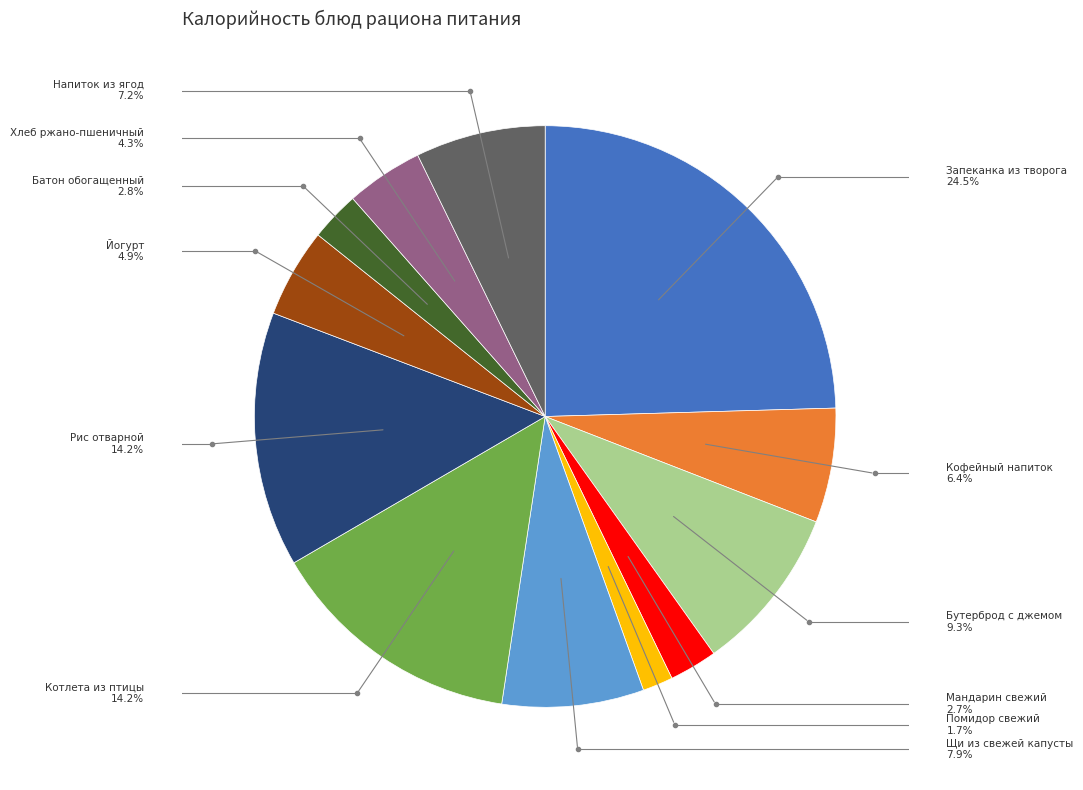

Is there any slice that represents more than half of the pie?

No